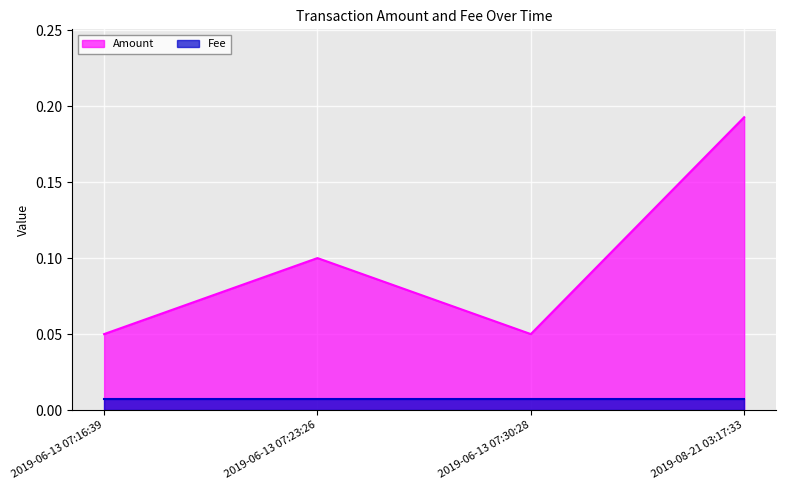

Between 2019-08-21 03:17:33 and 2019-06-13 07:16:39, which series saw the biggest shift?

Amount